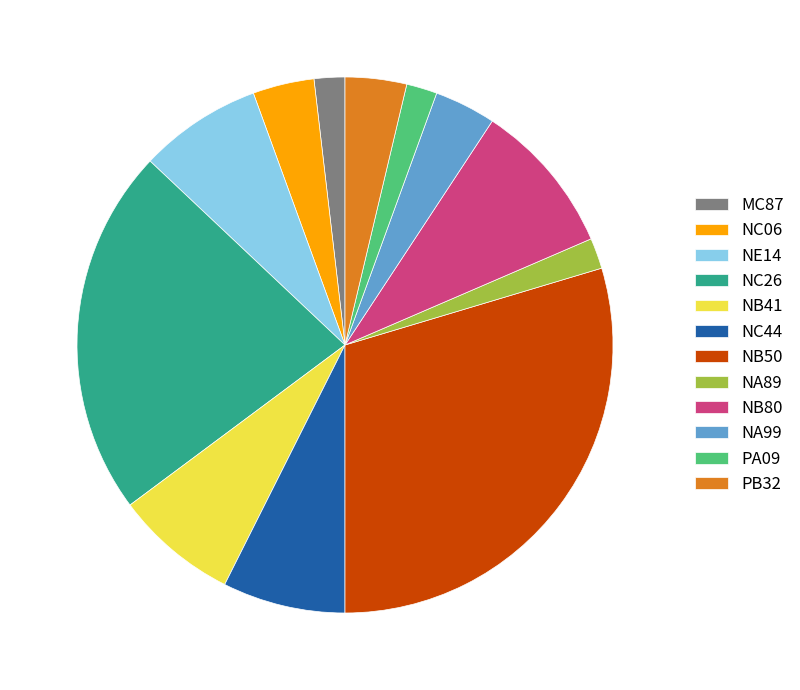

Combined, do PA09 and NA89 account for over 50%?

No